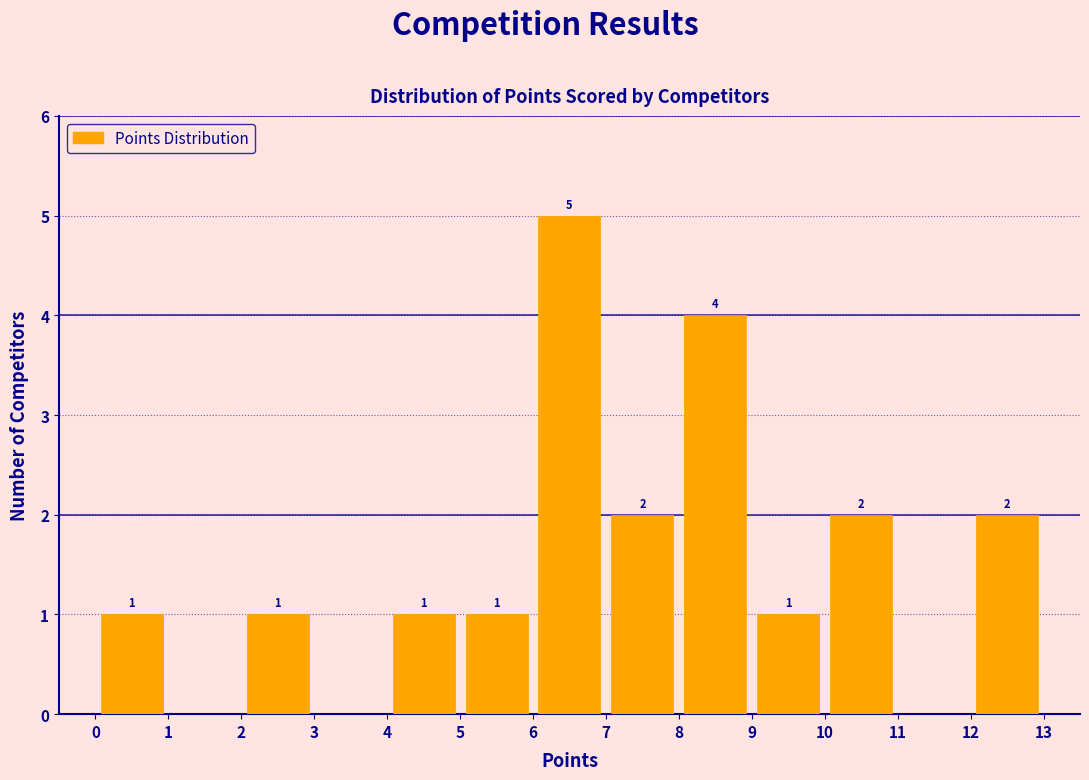

Over which range of the x-axis is the bar tallest?

6 to 7